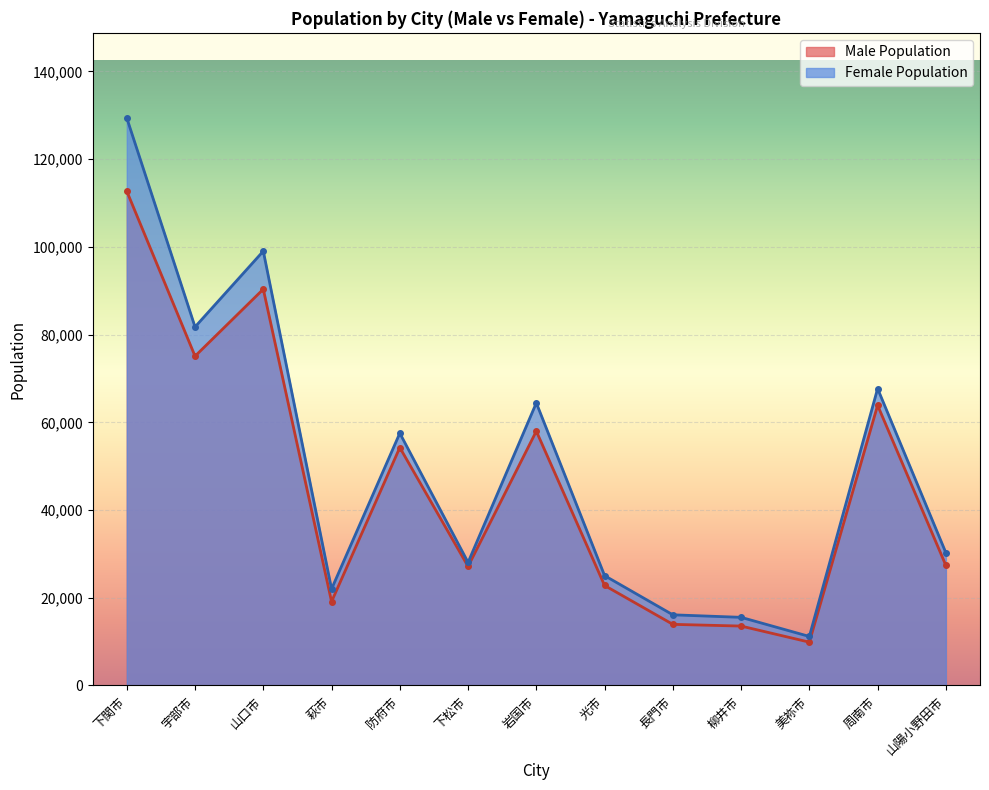

At which label does Male Population first exceed 27382?

下関市